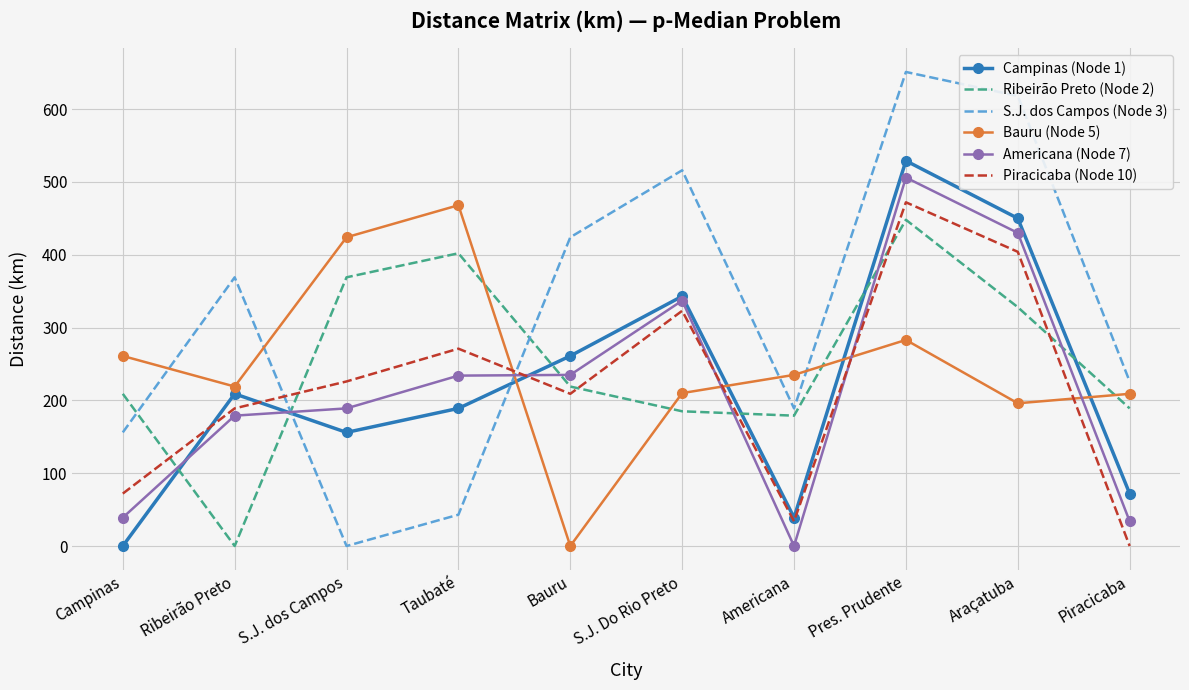

Between which two adjacent categories do S.J. dos Campos (Node 3) and Bauru (Node 5) first intersect?

Campinas and Ribeirão Preto